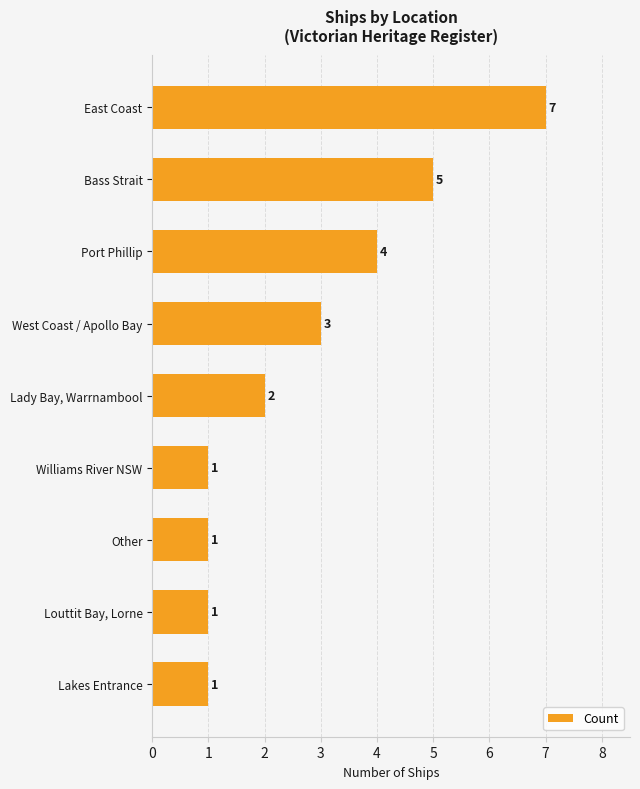

The value at West Coast / Apollo Bay is 2. True or false?

False